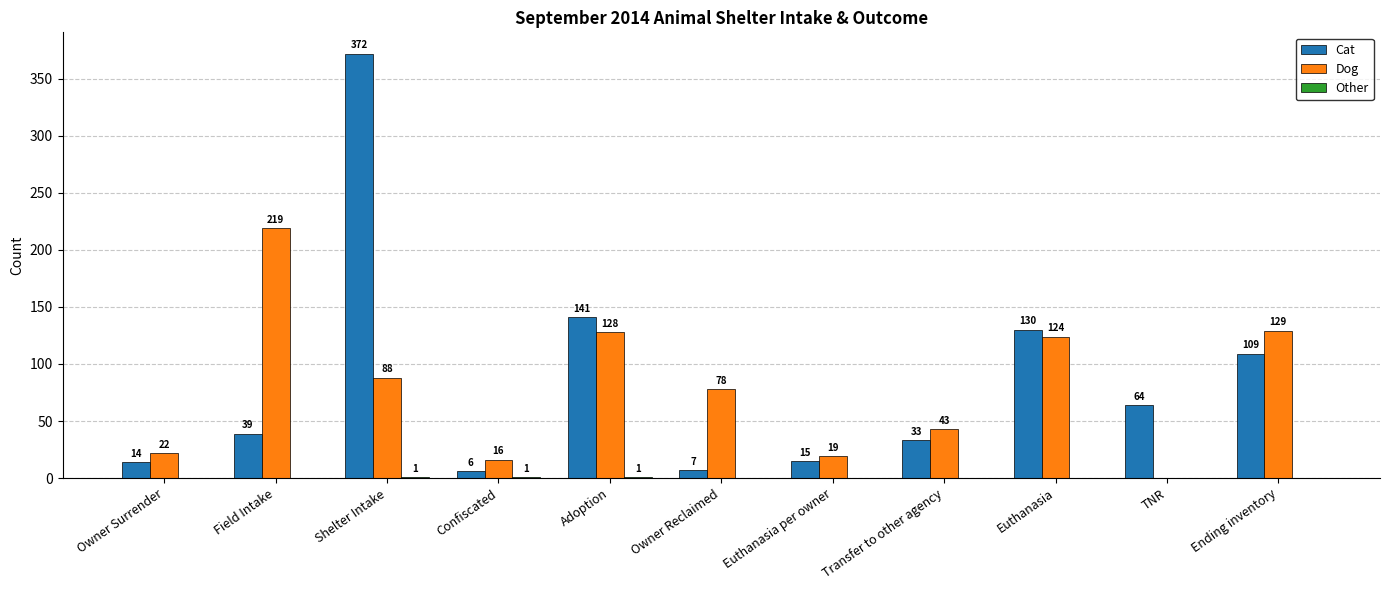

What is the sum of all Dog values?

866